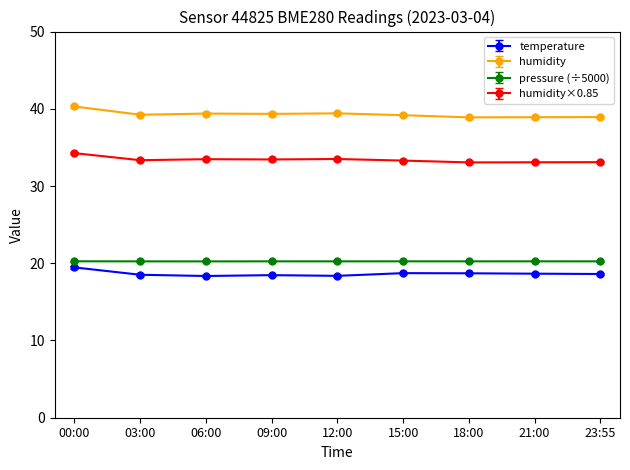

Is it true that temperature equals 18.6 at 23:55?

True